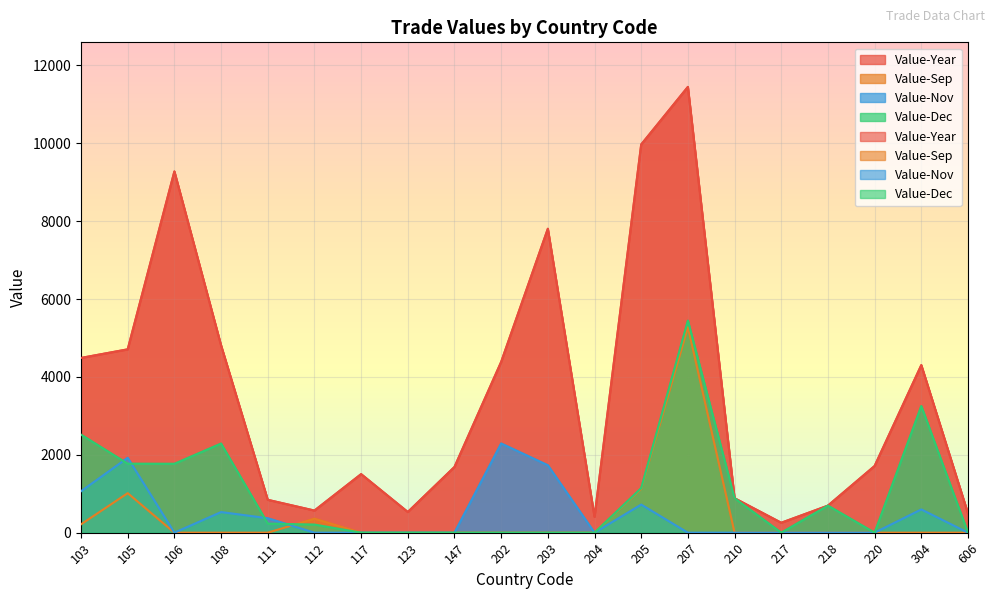

How many values in Value-Dec are above zero?

11